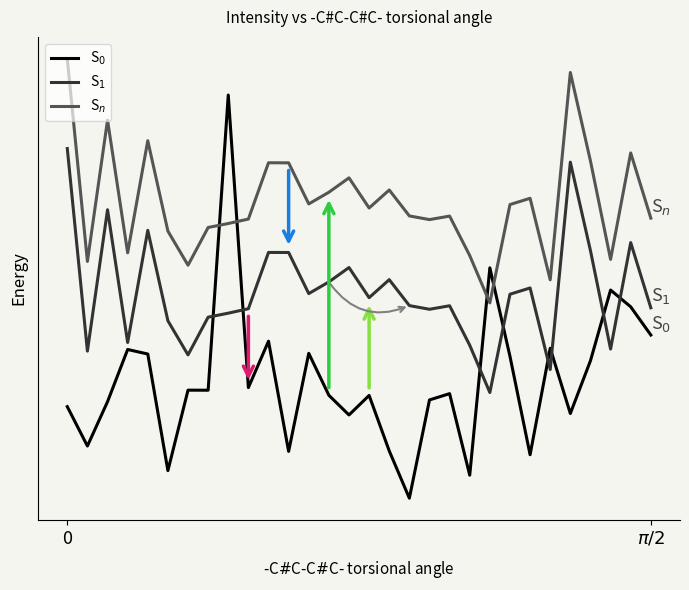

Is this an area chart (filled region under the line)?

No